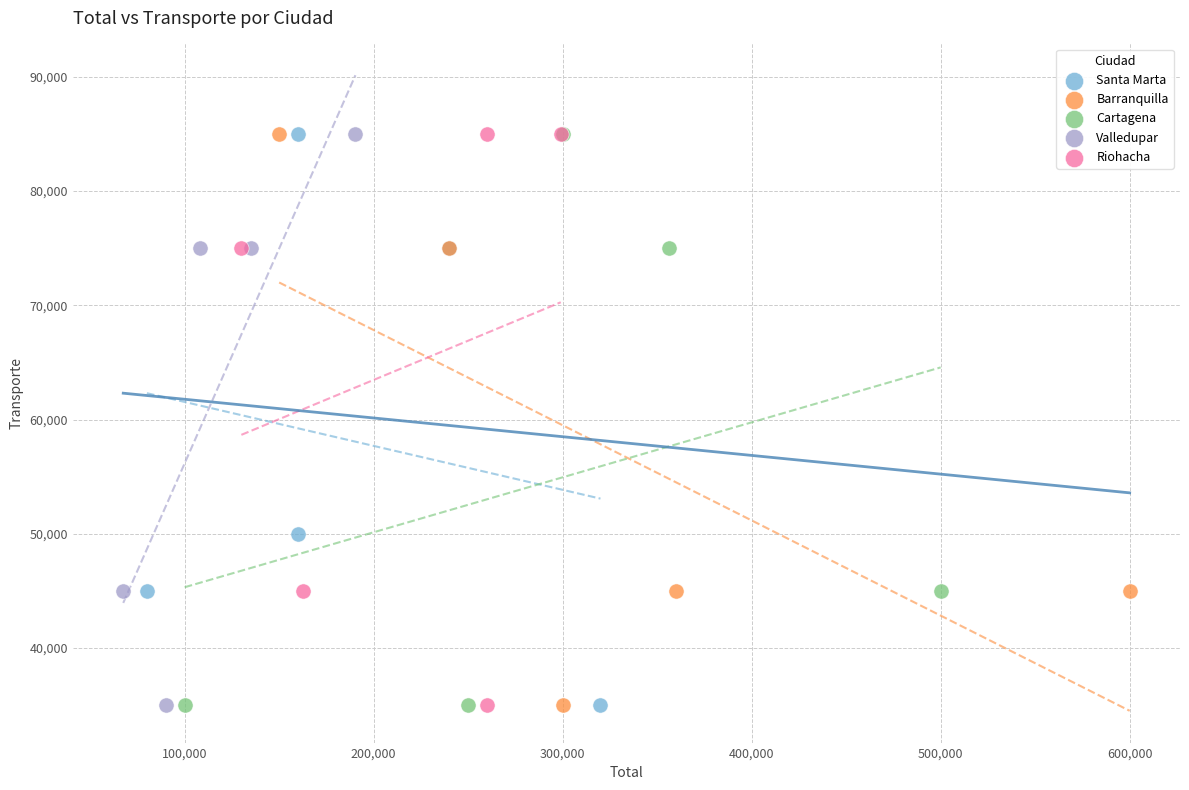

What are all the series names shown in the legend?

Santa Marta, Barranquilla, Cartagena, Valledupar, Riohacha